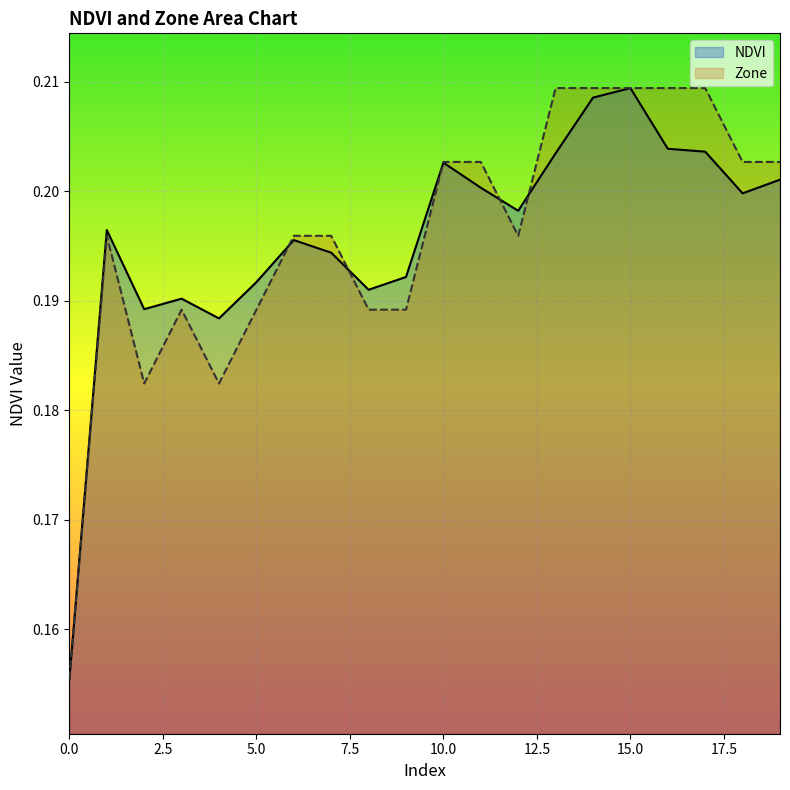

Reading left to right, transcribe all the data shown in this chart.

NDVI: 0.2	0.2	0.2	0.2	0.2	0.2	0.2	0.2	0.2	0.2	0.2	0.2	0.2	0.2	0.2	0.2	0.2	0.2	0.2	0.2
Zone: 0.2	0.2	0.2	0.2	0.2	0.2	0.2	0.2	0.2	0.2	0.2	0.2	0.2	0.2	0.2	0.2	0.2	0.2	0.2	0.2